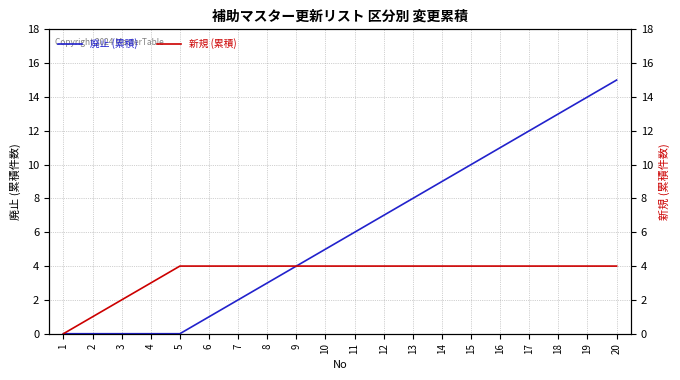

How many categories are shown in the chart?

20